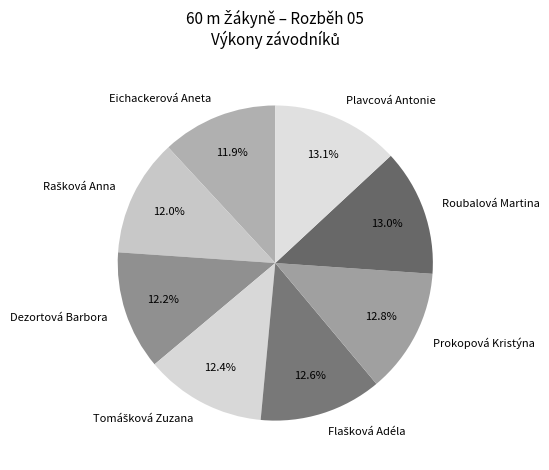

Is there a majority slice in this chart?

No